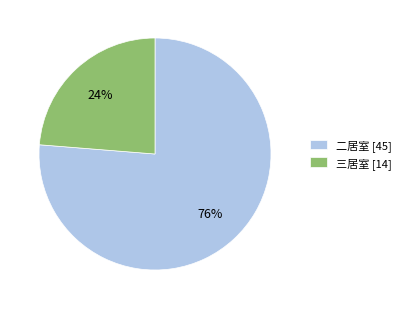

Which slice is the largest?

二居室